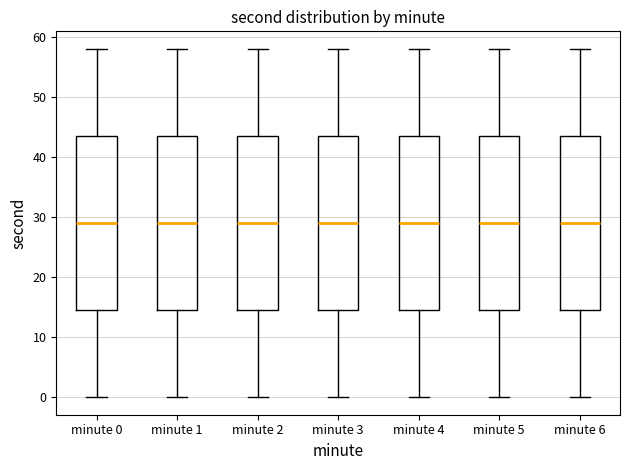

Reading left to right, read every box against the y-axis: the position of its median line, the range the box covers, and the ends of its whiskers. The values are not printed on the chart, so give them approximately, as read against the axis.

minute 0: median 29, box 15 to 44, whiskers 0 to 58
minute 1: median 29, box 15 to 44, whiskers 0 to 58
minute 2: median 29, box 15 to 44, whiskers 0 to 58
minute 3: median 29, box 15 to 44, whiskers 0 to 58
minute 4: median 29, box 15 to 44, whiskers 0 to 58
minute 5: median 29, box 15 to 44, whiskers 0 to 58
minute 6: median 29, box 15 to 44, whiskers 0 to 58